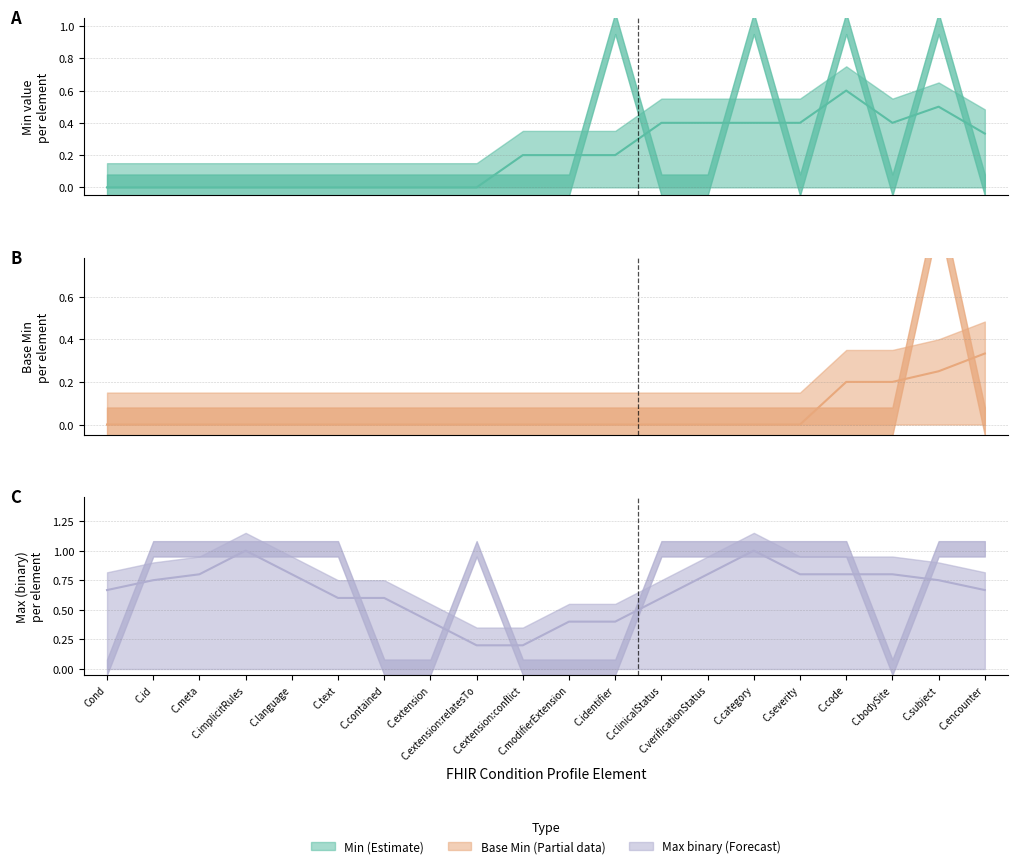

How many lines are shown in the chart?

3